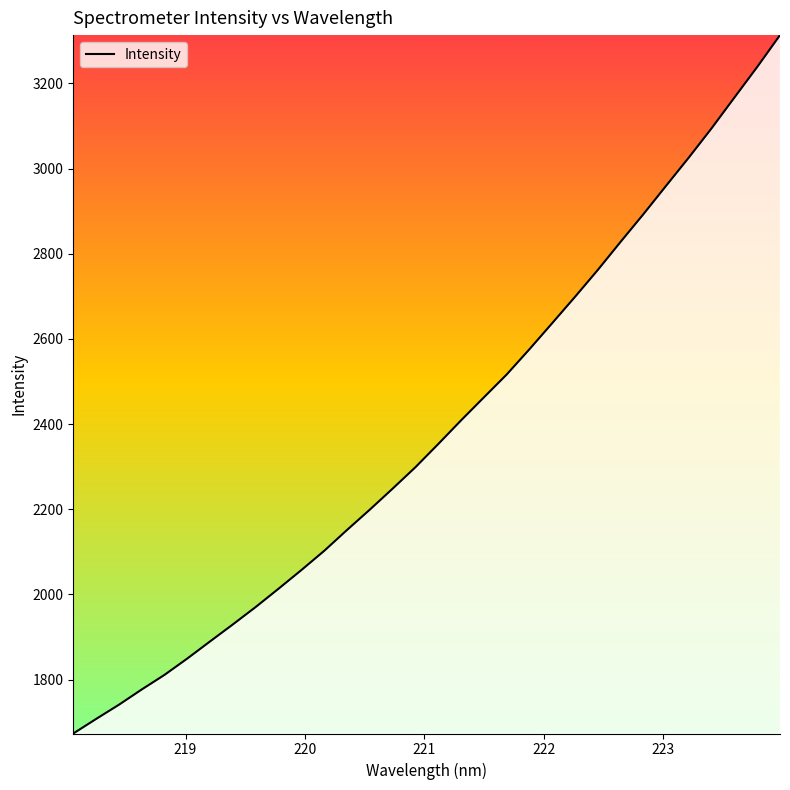

What is the difference between the maximum and minimum values?

1639.9